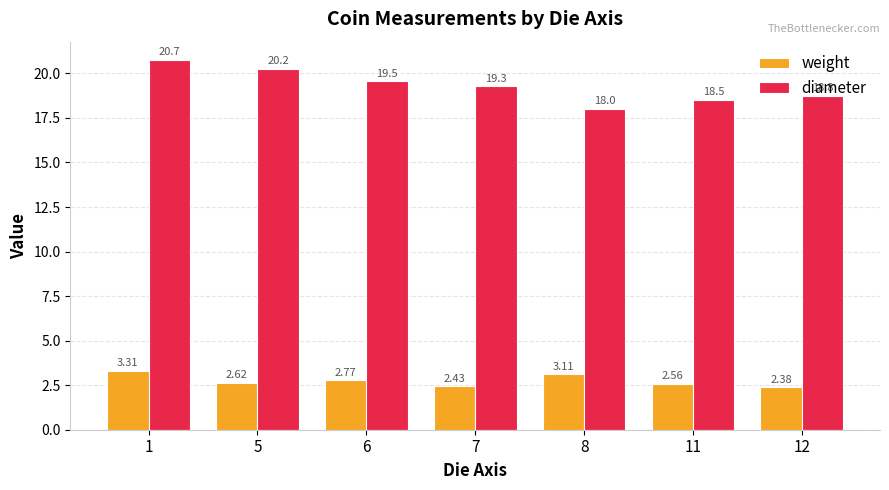

Which category has the lowest value across all series?

12